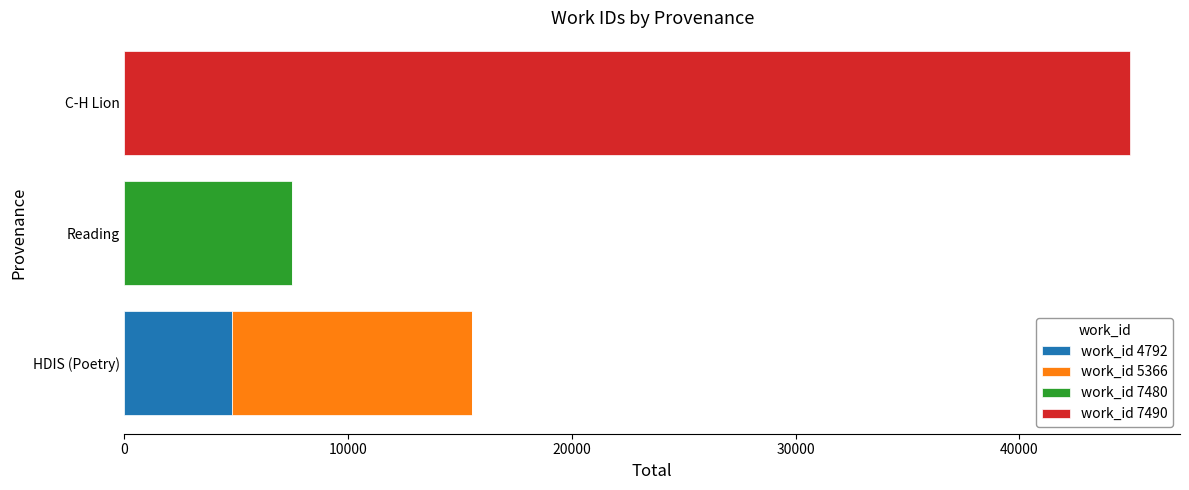

Which category has the highest value in the work_id 4792 series?

HDIS (Poetry)